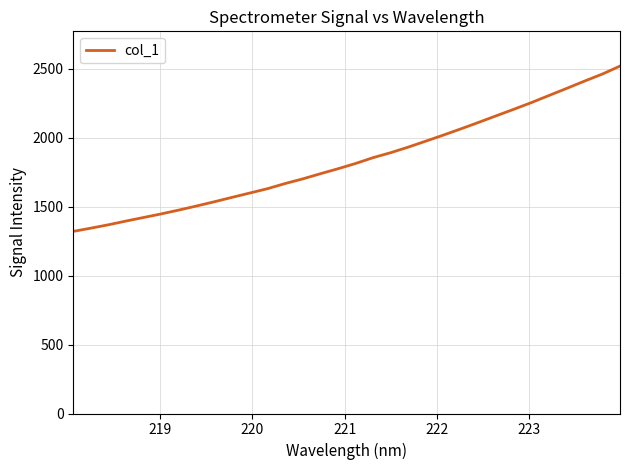

What is the difference between the maximum and minimum values?

1198.0